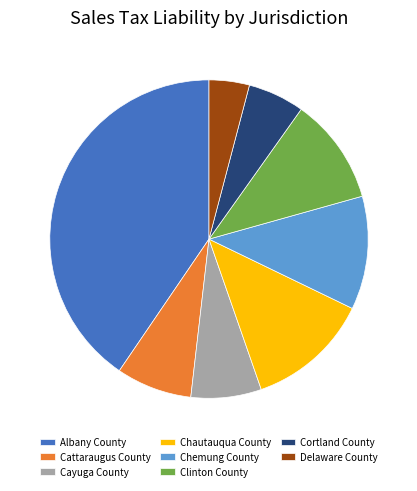

Which category has the smallest portion of the pie?

Delaware County